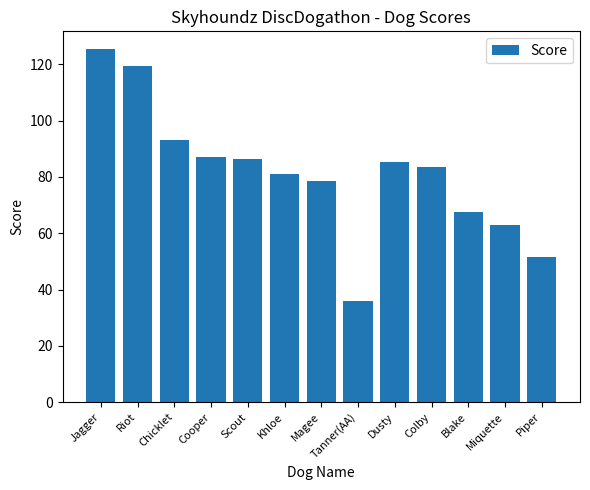

What is the label of the 8th bar from the right?

Khloe